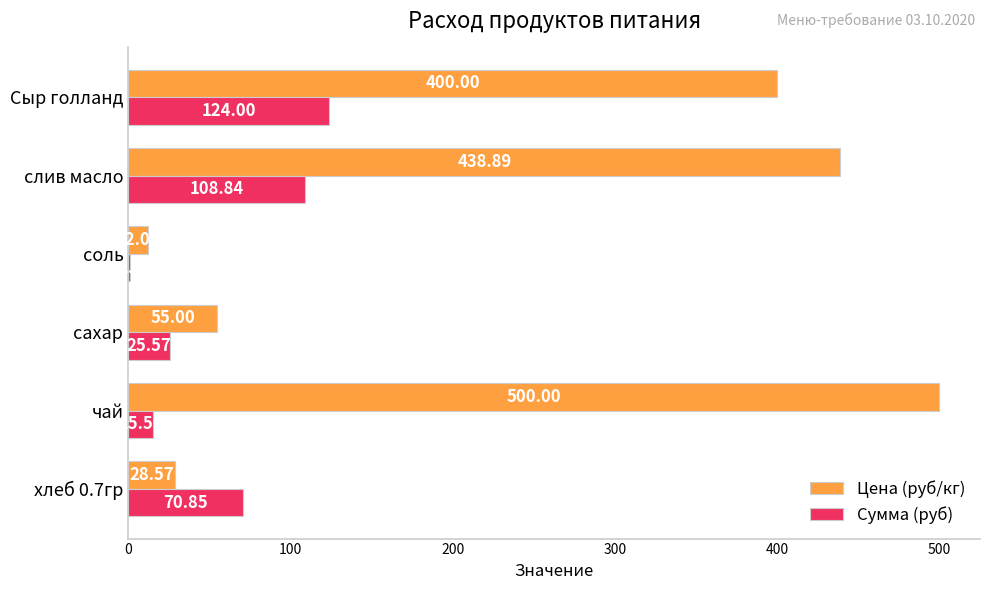

At which category is the sum across all series the highest?

слив масло